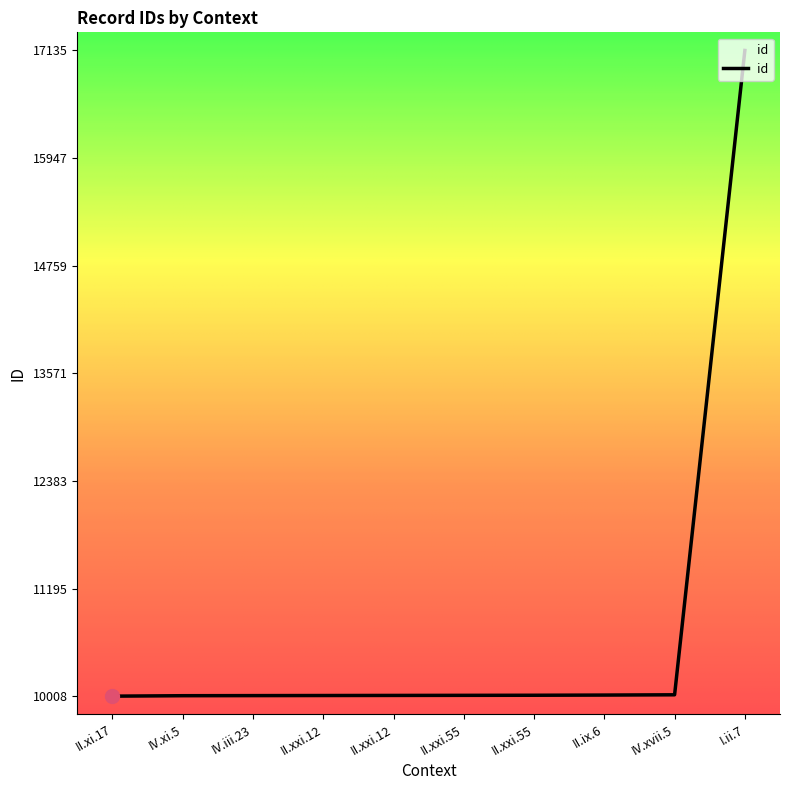

True or false: the data shows 2910 at IV.iii.23.

False